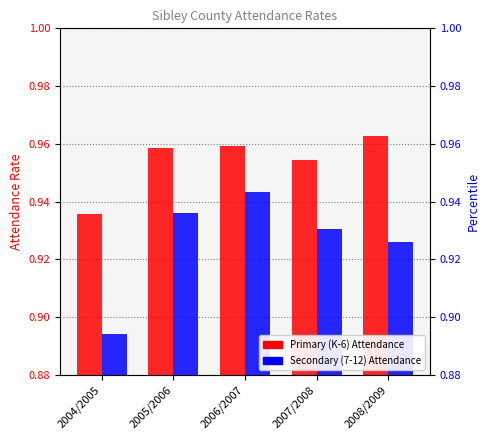

At 2007/2008, list the series in order from smallest to largest.

Secondary (7-12) Attendance, Primary (K-6) Attendance